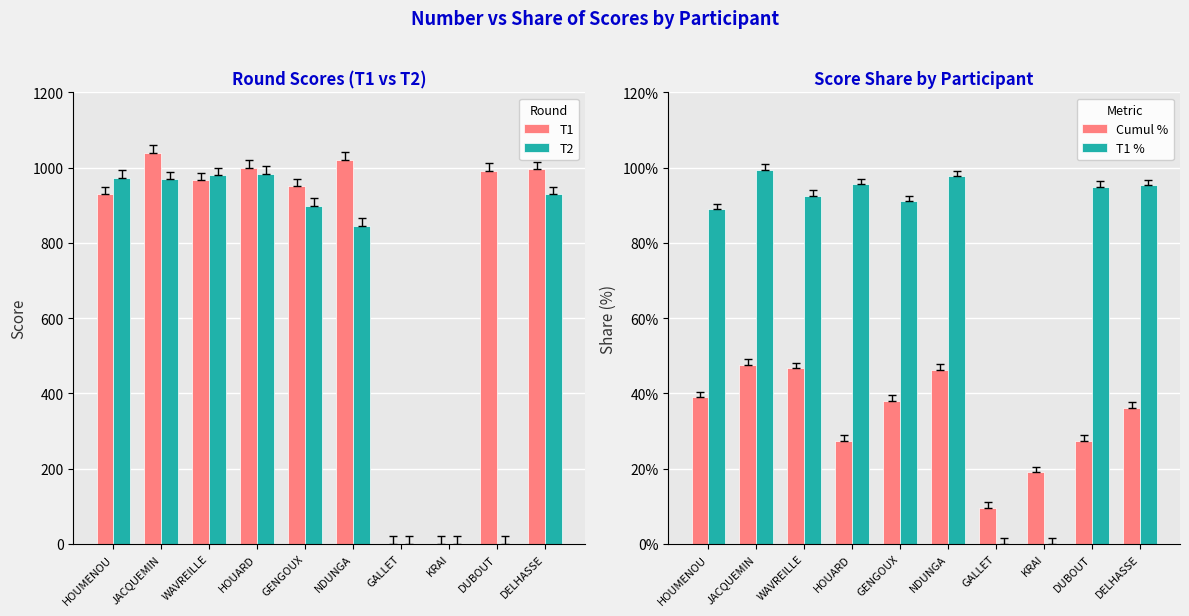

Between JACQUEMIN and GENGOUX, which series saw the biggest shift?

T1